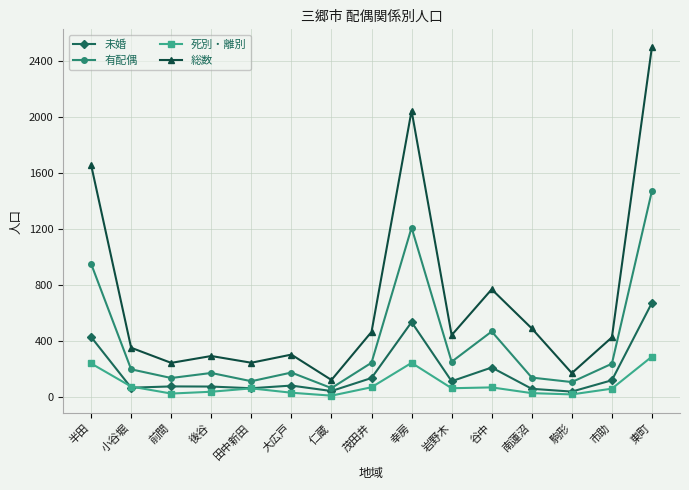

What is the difference between the maximum and second lowest values in the 有配偶 series?

1365